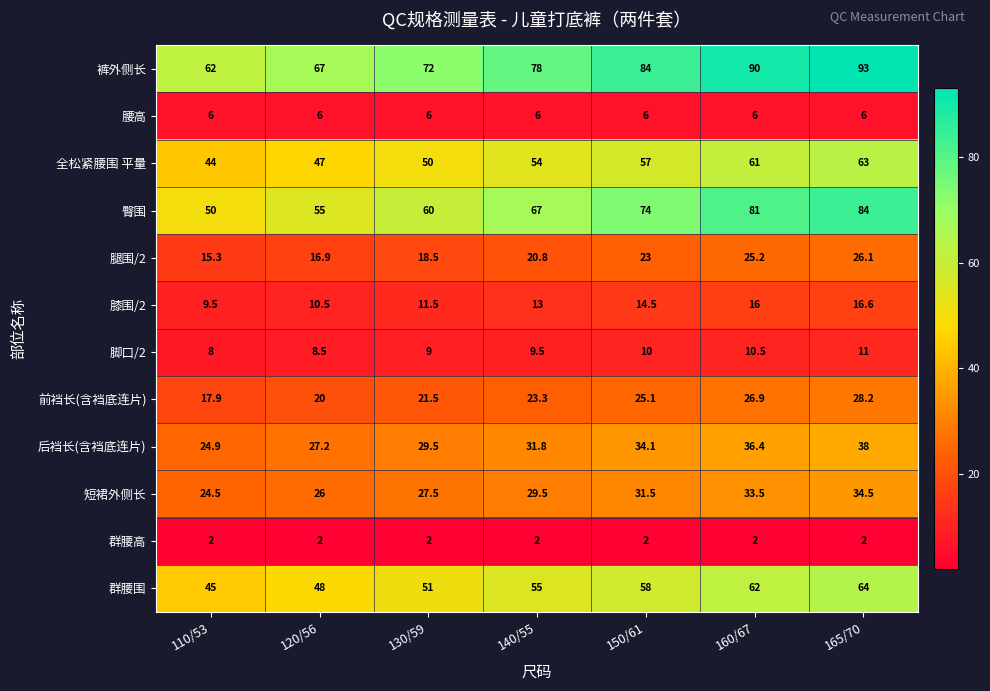

How many categories are shown in the chart?

7